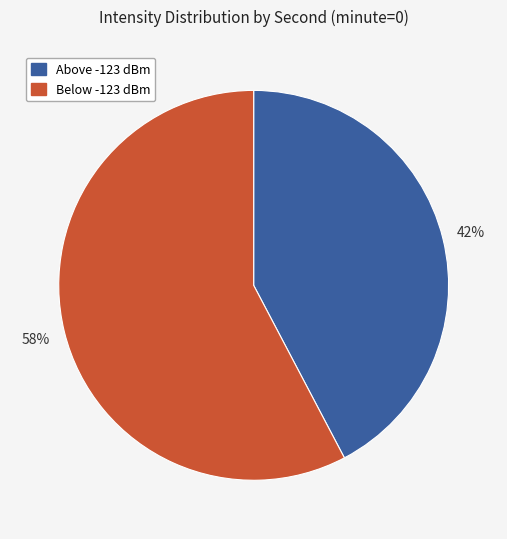

To the nearest percent, what is the average slice percentage?

50%